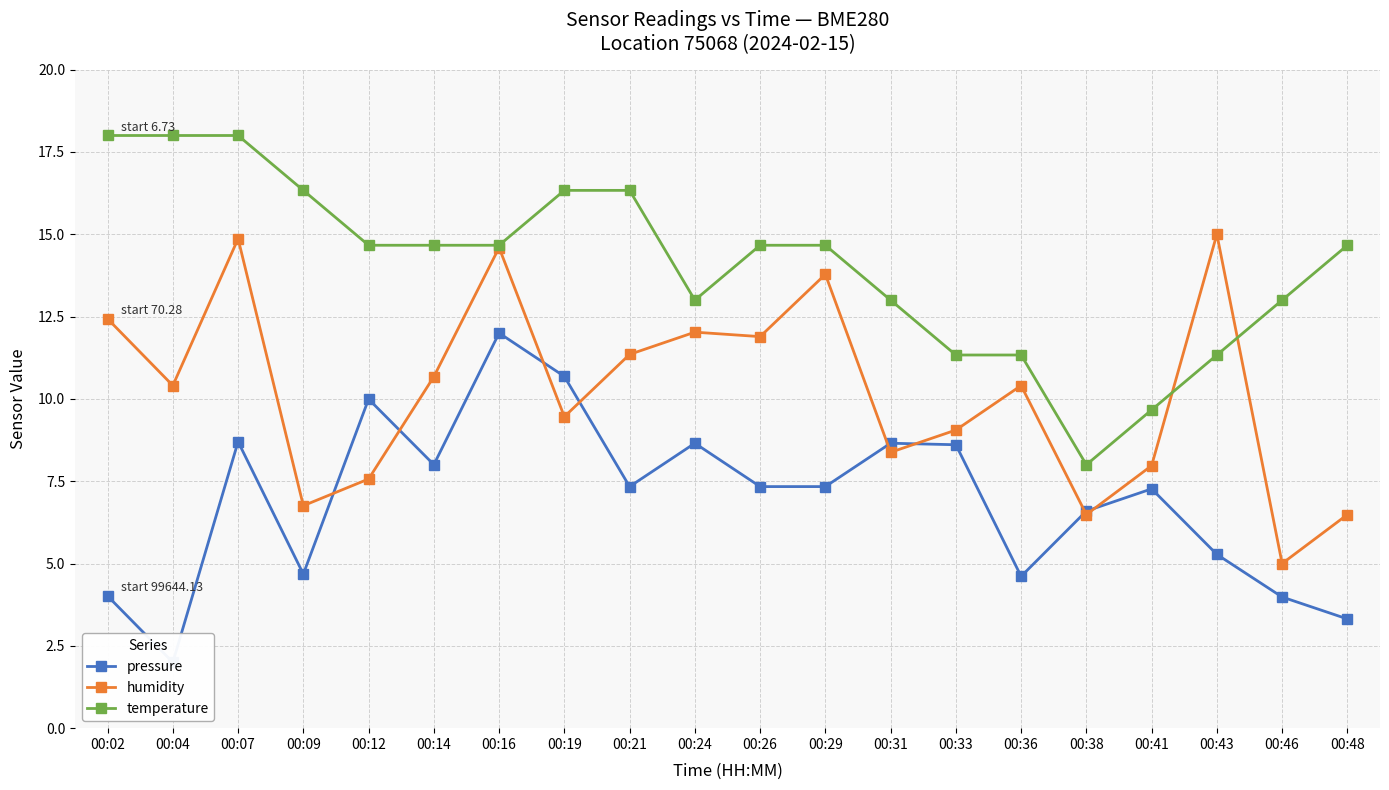

Does the chart have visible grid lines?

Yes